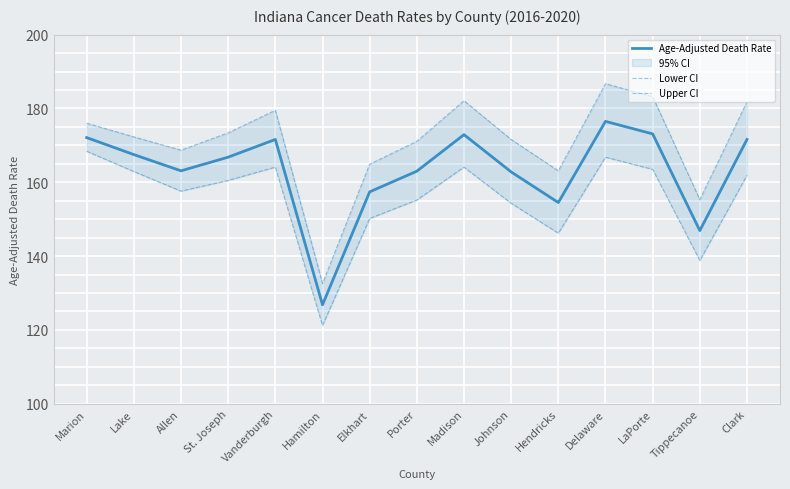

What is the approximate value of Age-Adjusted Death Rate at Allen?

163.1